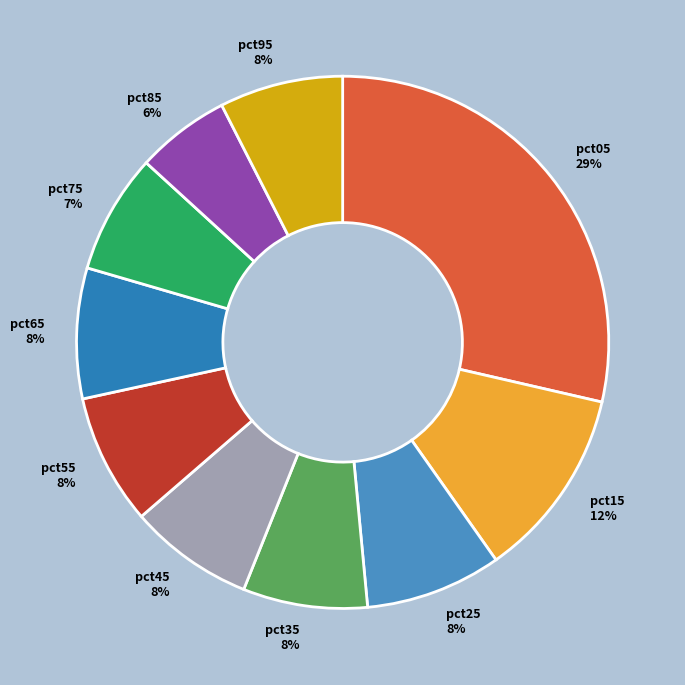

True or false: pct85 accounts for 6% of the total.

True